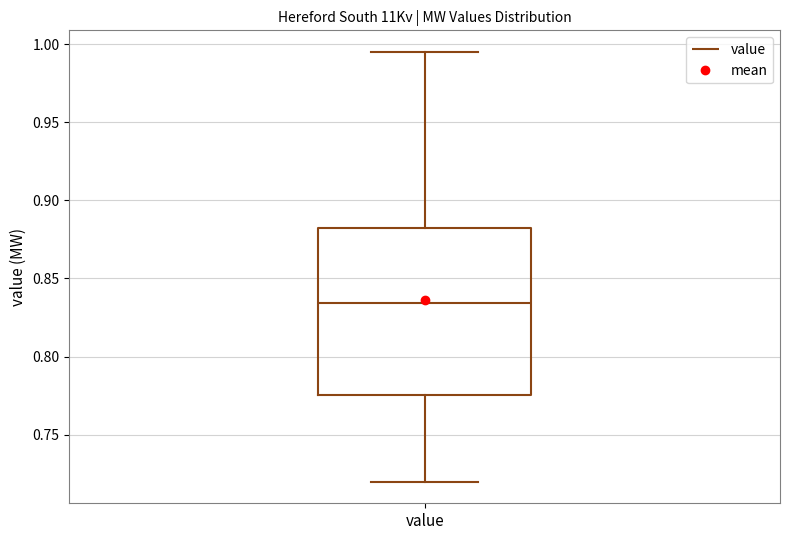

Read this box plot against the y-axis: the position of the median line, the range covered by the box, and the ends of both whiskers. The values are not printed on the chart, so give them approximately, as read against the axis.

median 0.835, box 0.775 to 0.880, whiskers 0.720 to 0.995